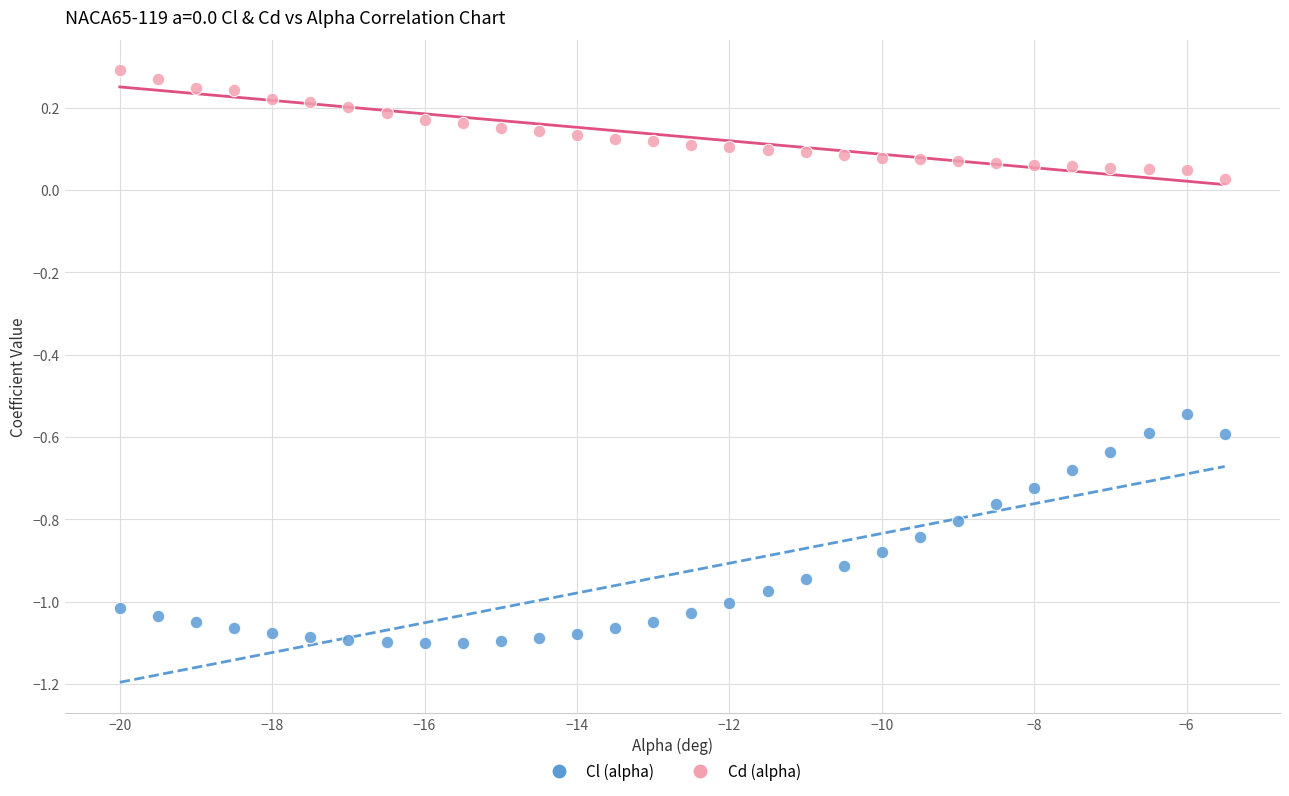

Which series has the widest spread of Y values?

Cl (alpha)